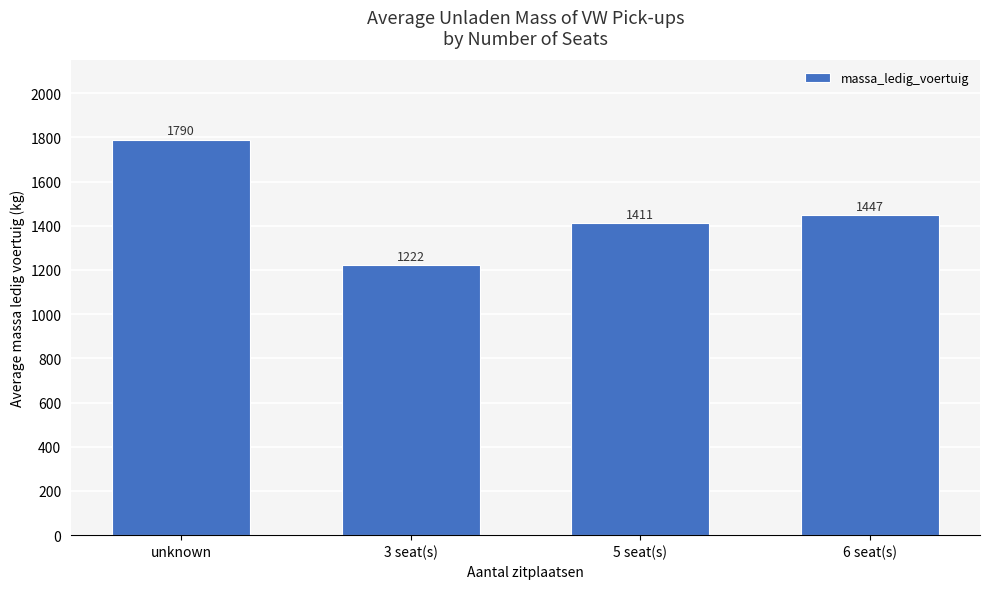

Which label corresponds to the largest value in the chart?

unknown